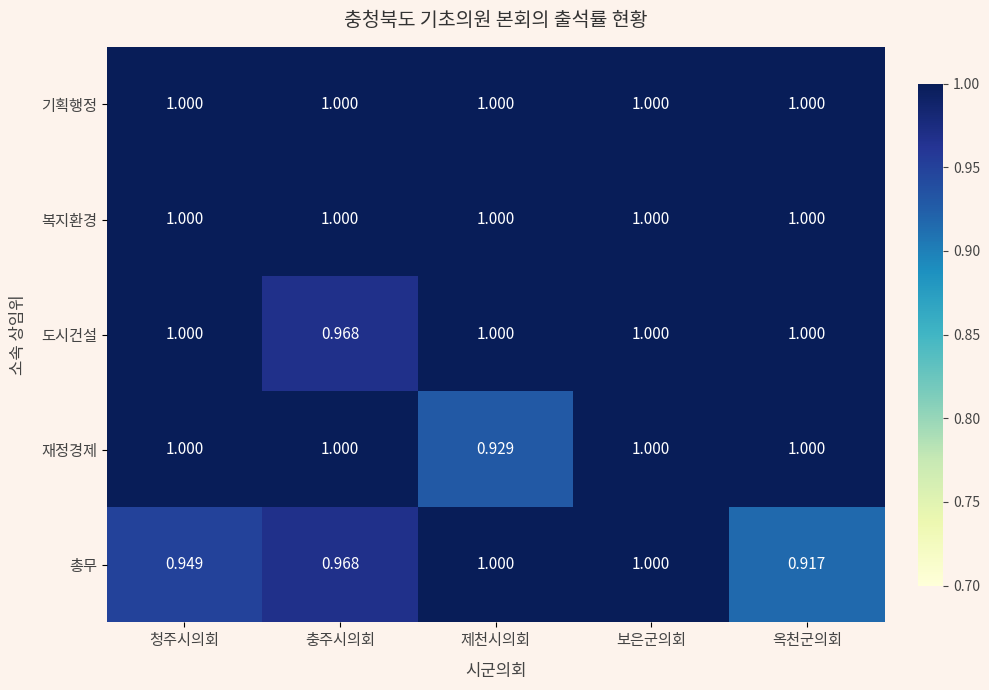

At which category is the sum across all series the highest?

보은군의회